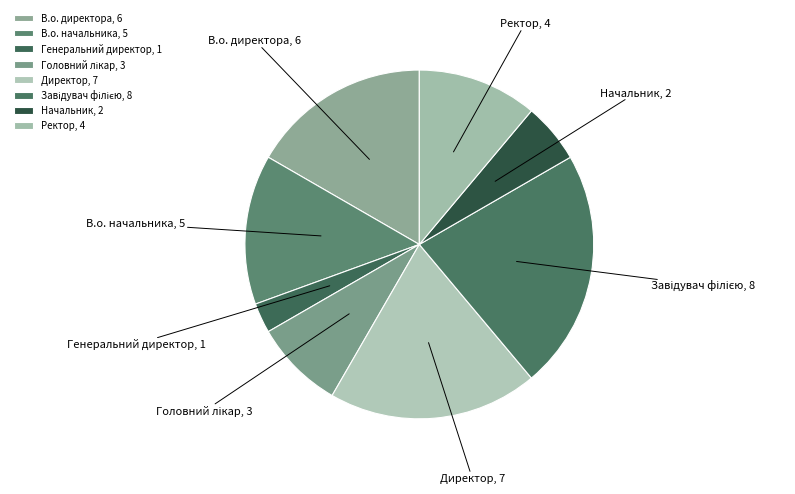

Does В.о. директора account for over 50% of the chart?

No